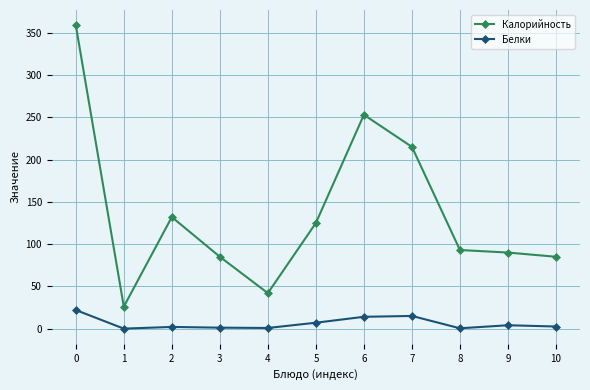

What is the maximum value for Калорийность?

359.0